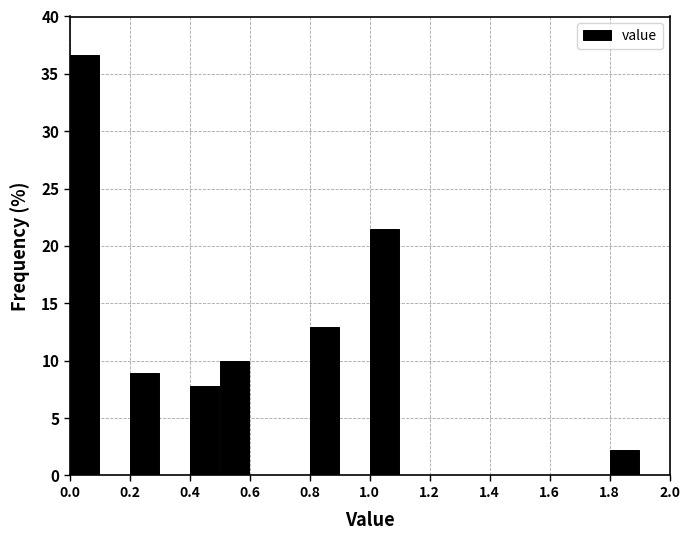

Reading left to right, list every bar in this chart as the range it spans on the x-axis followed by its height. The values are not printed on the chart, so give them approximately, as read against the axis.

0.0 to 0.1: 36.5
0.1 to 0.2: 0
0.2 to 0.3: 9.0
0.3 to 0.4: 0
0.4 to 0.5: 8.0
0.5 to 0.6: 10.0
0.6 to 0.7: 0
0.7 to 0.8: 0
0.8 to 0.9: 13.0
0.9 to 1.0: 0
1.0 to 1.1: 21.5
1.1 to 1.2: 0
1.2 to 1.3: 0
1.3 to 1.4: 0
1.4 to 1.5: 0
1.5 to 1.6: 0
1.6 to 1.7: 0
1.7 to 1.8: 0
1.8 to 1.9: 2.0
1.9 to 2.0: 0